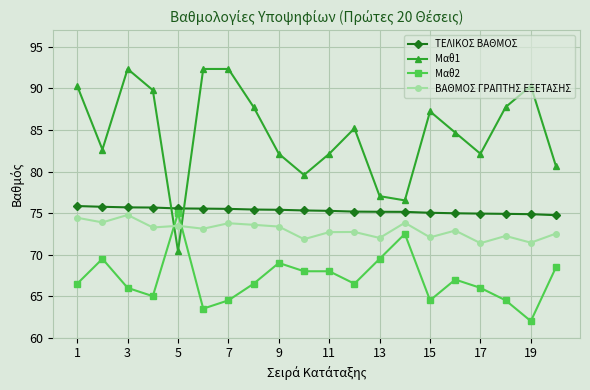

What is the maximum value for Μαθ2?

75.0